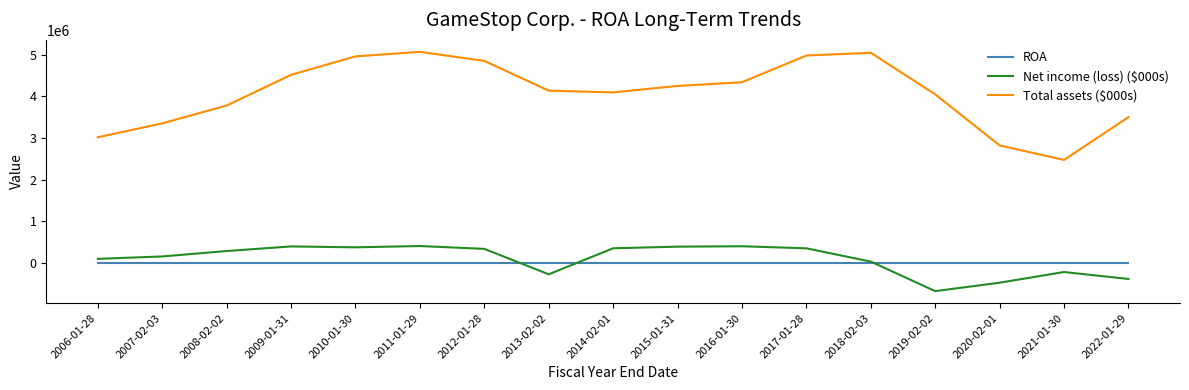

What is the approximate value of ROA at 2016-01-30?

0.1